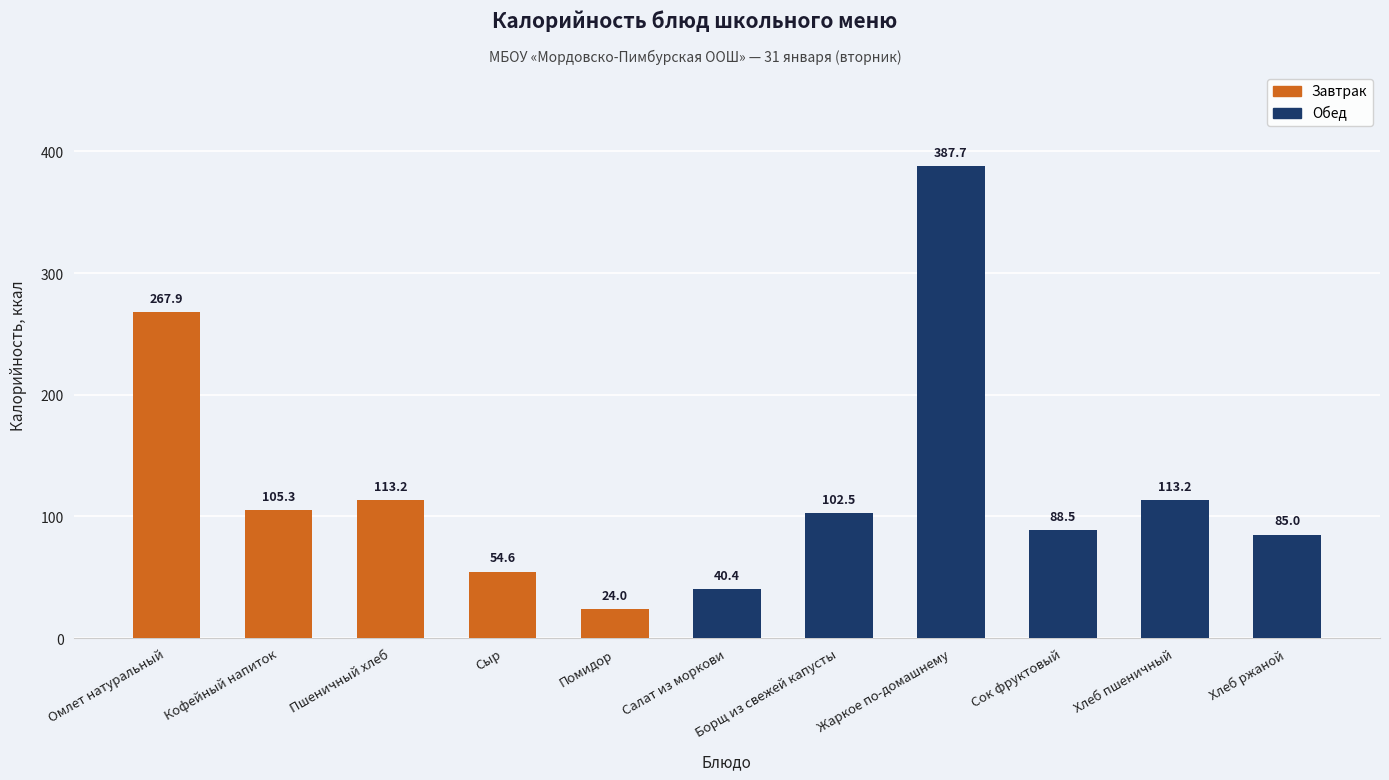

Are the bars horizontal?

No